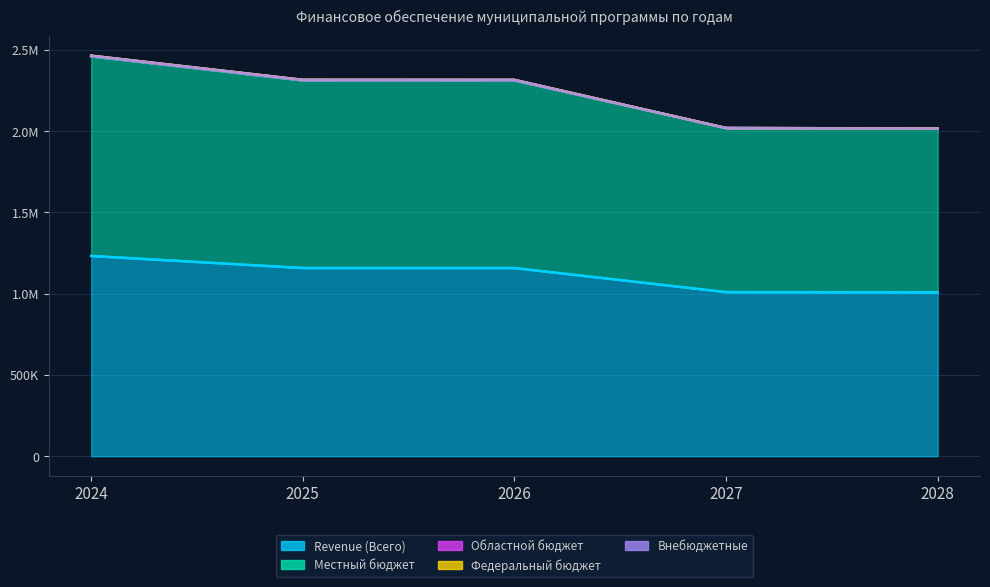

The value of Областной бюджет at 2025 is 309. True or false?

False